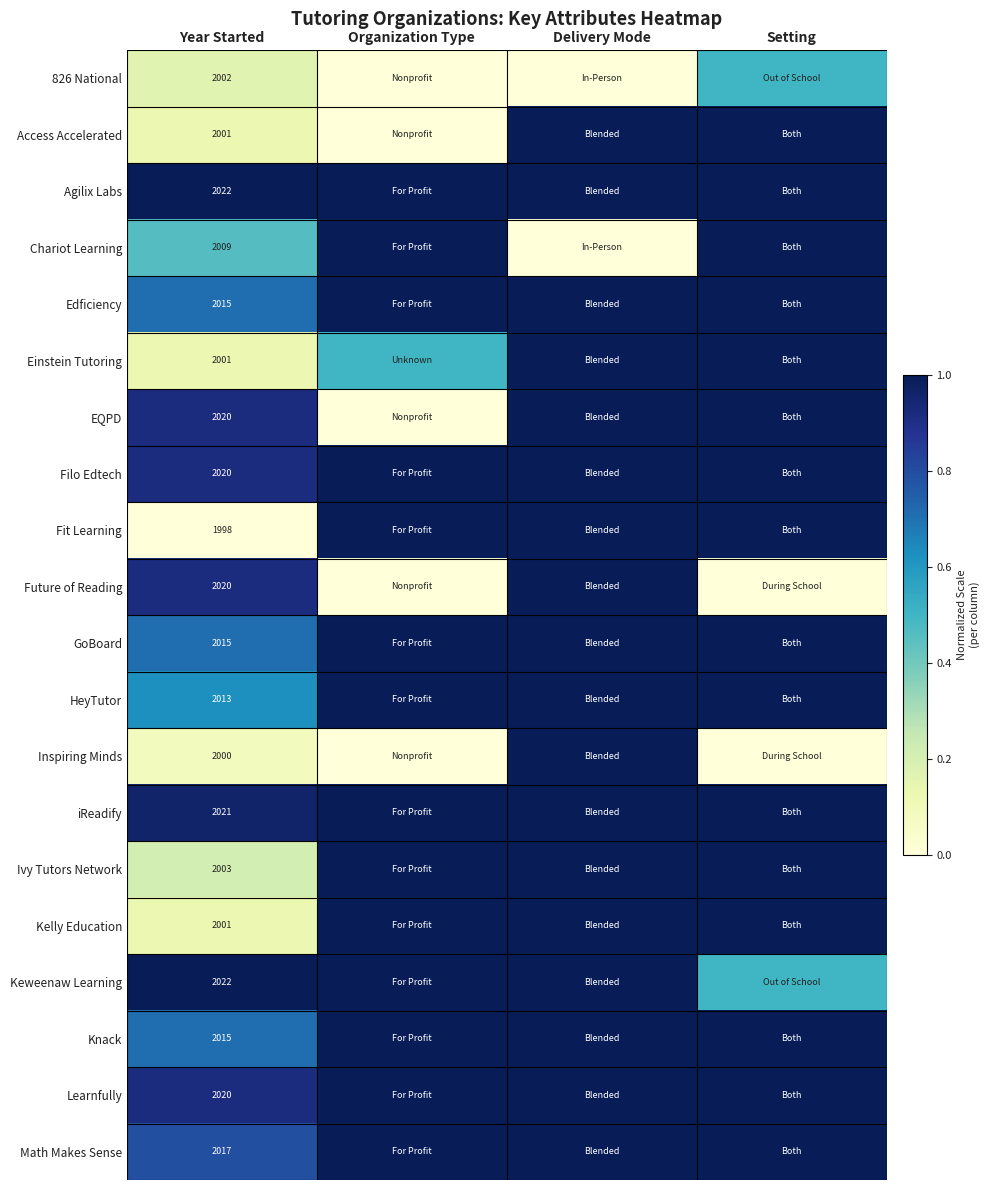

The Einstein Tutoring series shows 3491.0 at Year Started. True or false?

False